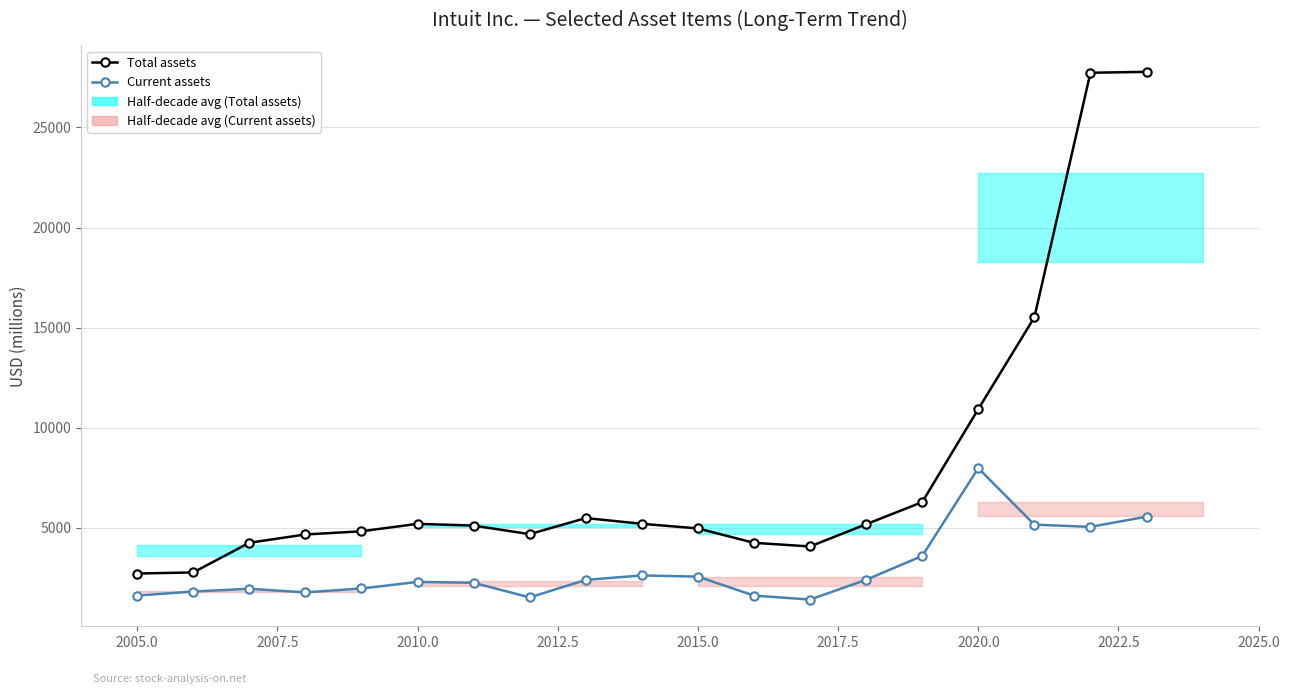

Is the value of Total assets at 2005.0 greater than the value of Current assets at 17?

No